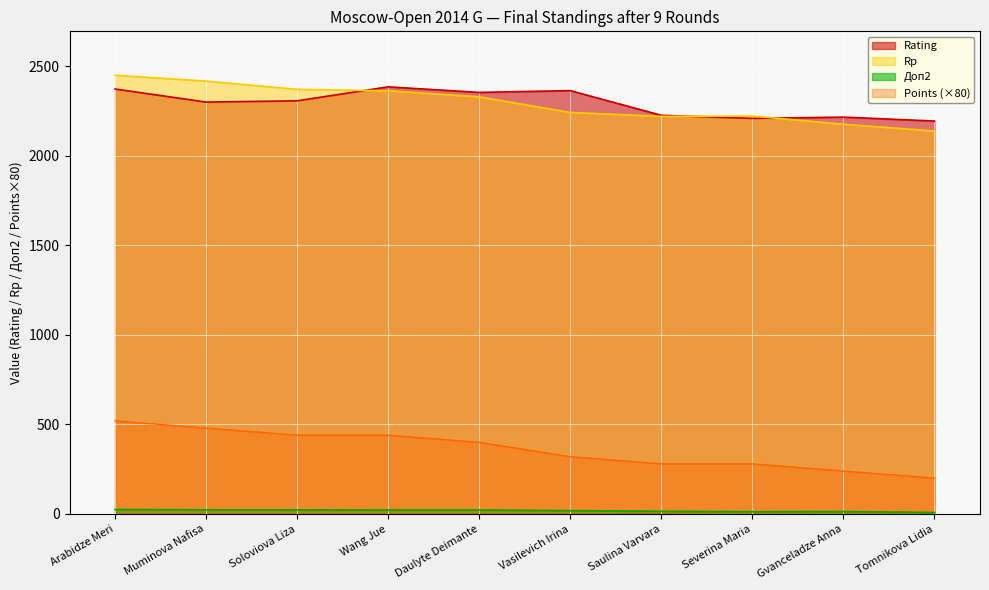

How many data points does each series have?

10